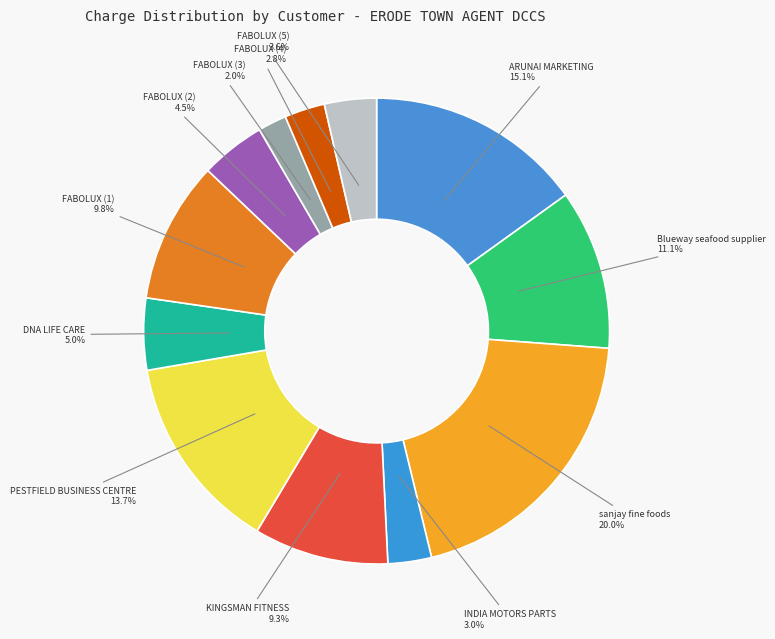

Count the number of slices in the pie.

12